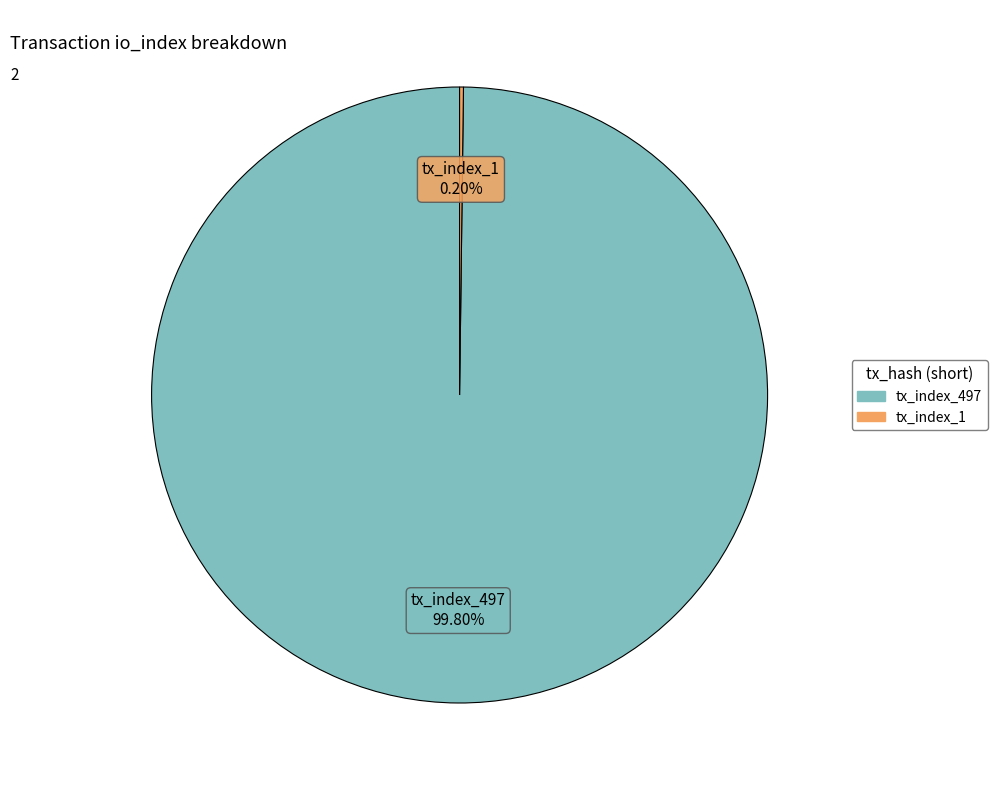

Which slice is the largest?

tx_index_497